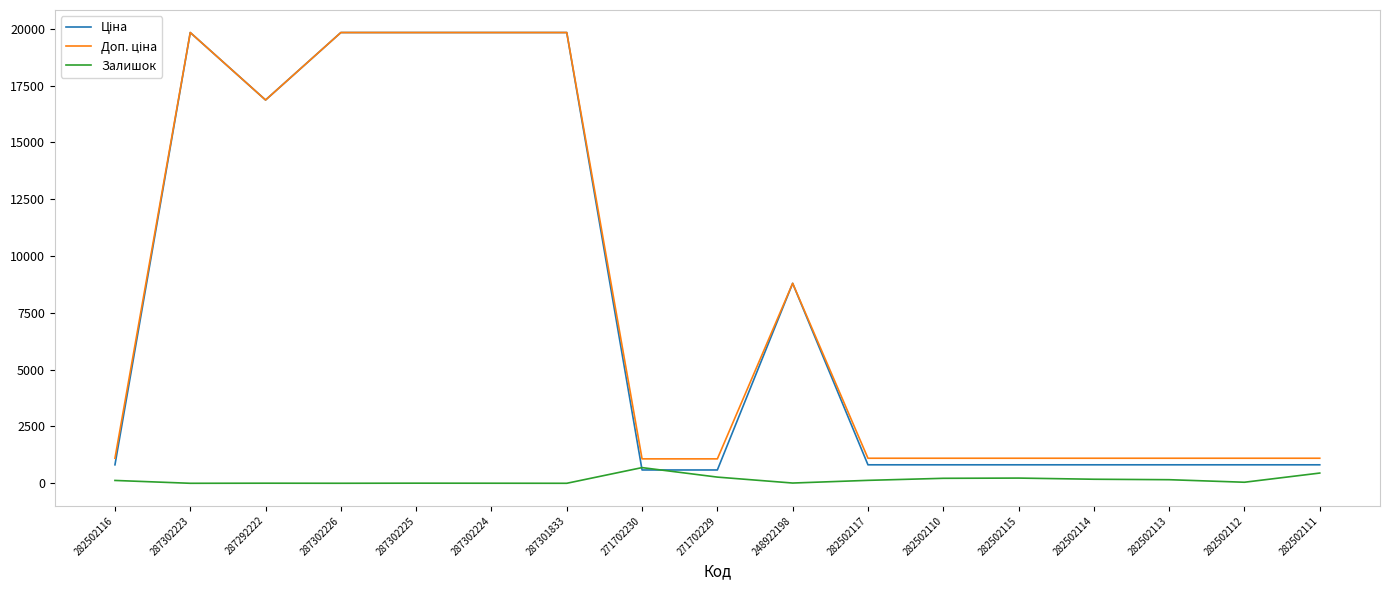

Is it true that Залишок equals 272.0 at 271702229?

True